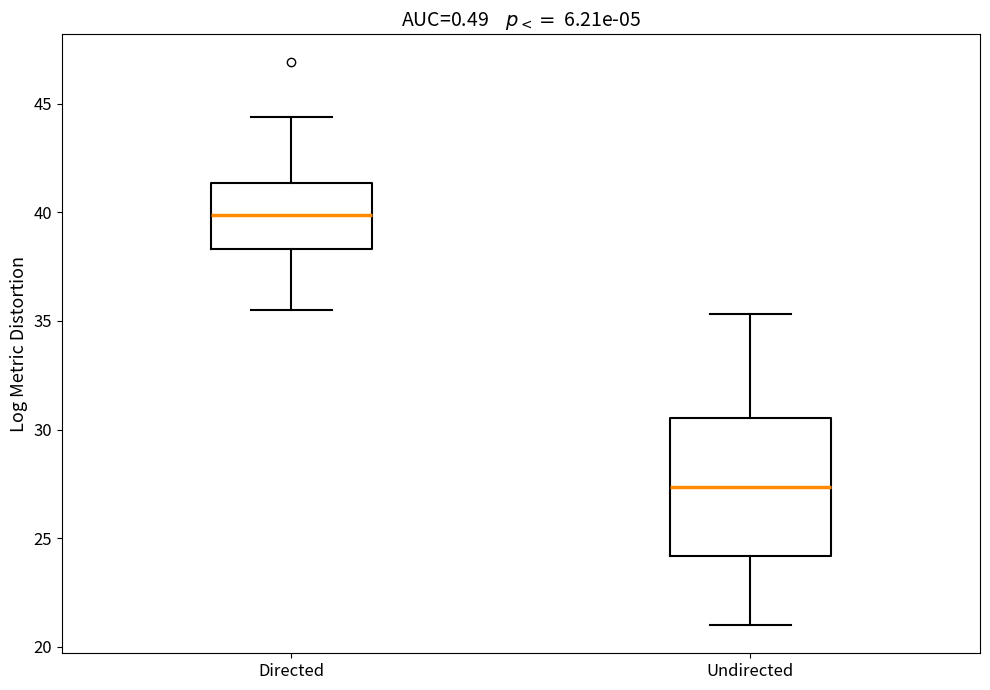

Where is the upper edge of the box for Directed on the y-axis? The values are not printed on the chart, so give them approximately, as read against the axis.

41.5